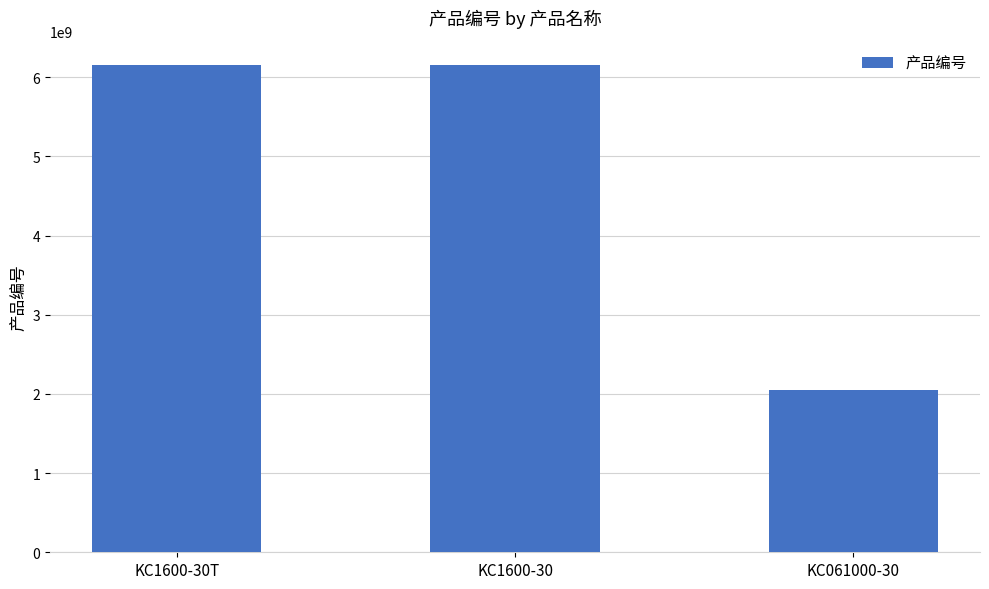

What is the change in value from KC1600-30 to KC061000-30?

-4100236766